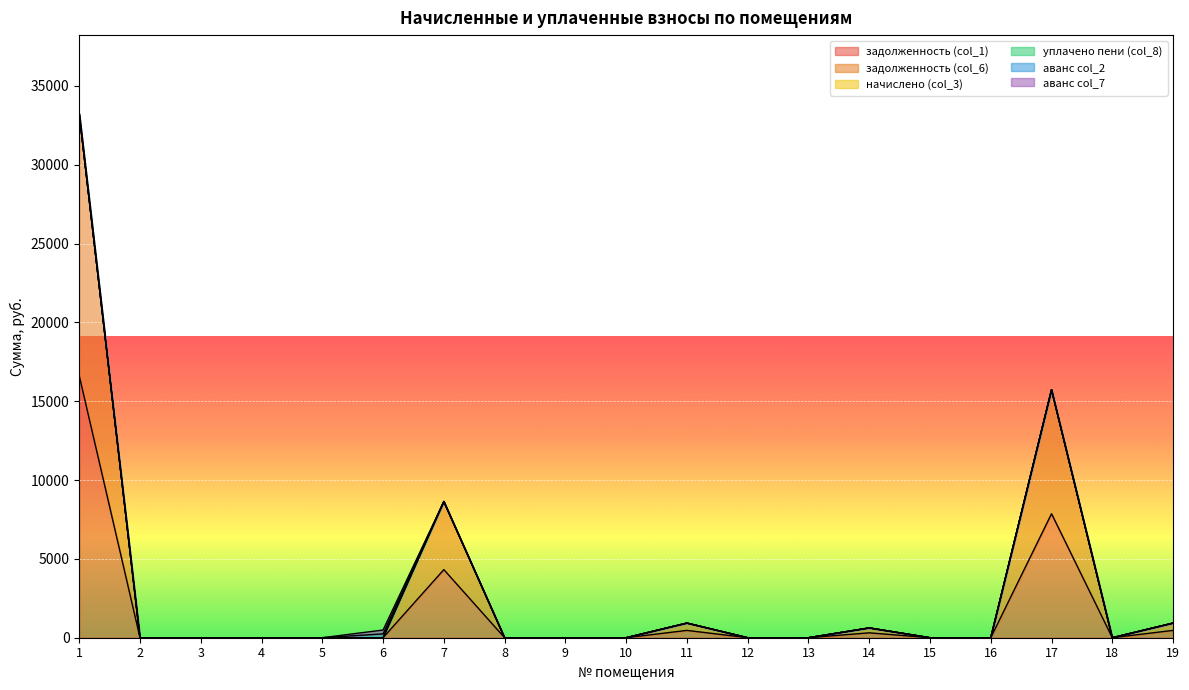

Where do задолженность (col_1) and аванс col_2 first cross each other?

6 and 7